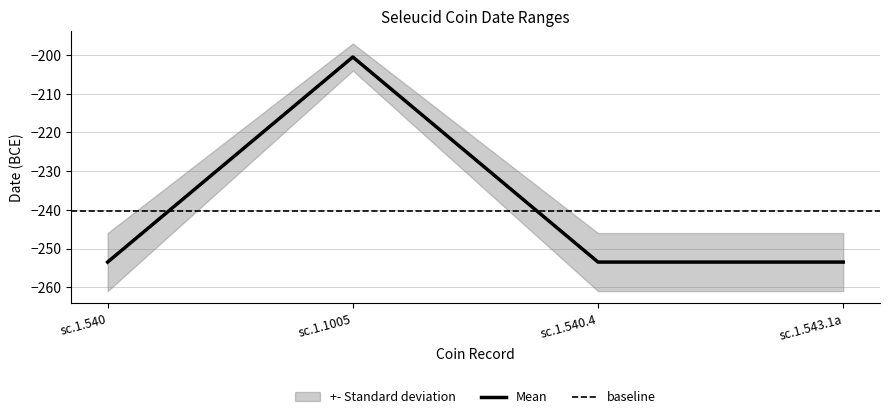

Does the chart display data point markers on the line(s)?

No